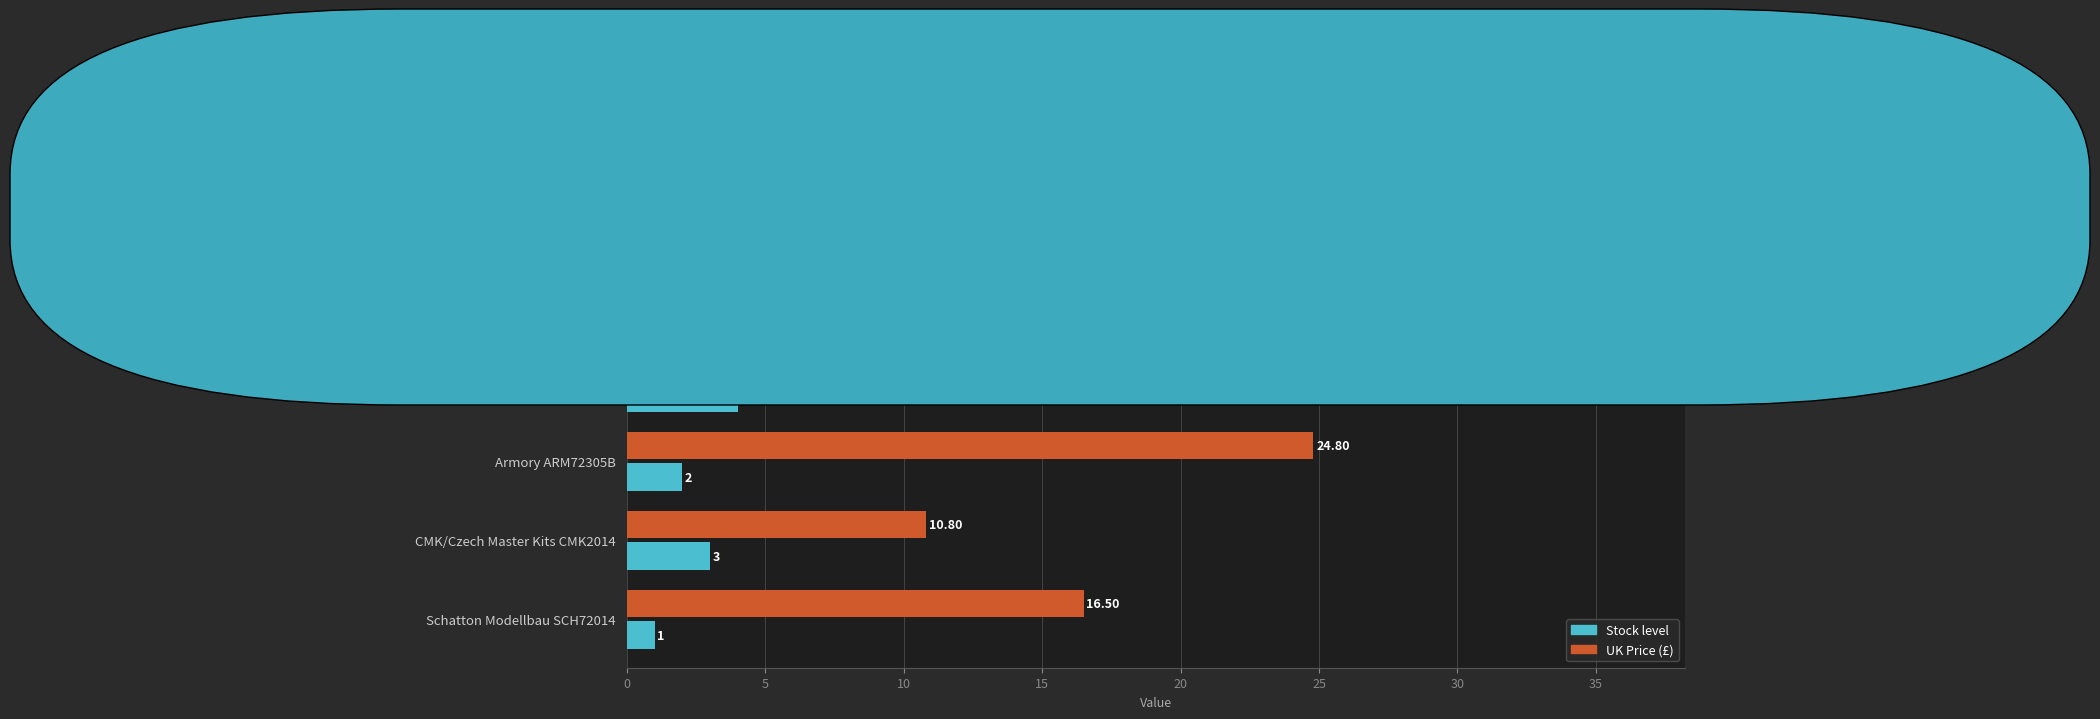

At which category is the sum across all series the highest?

Armory ARM72302